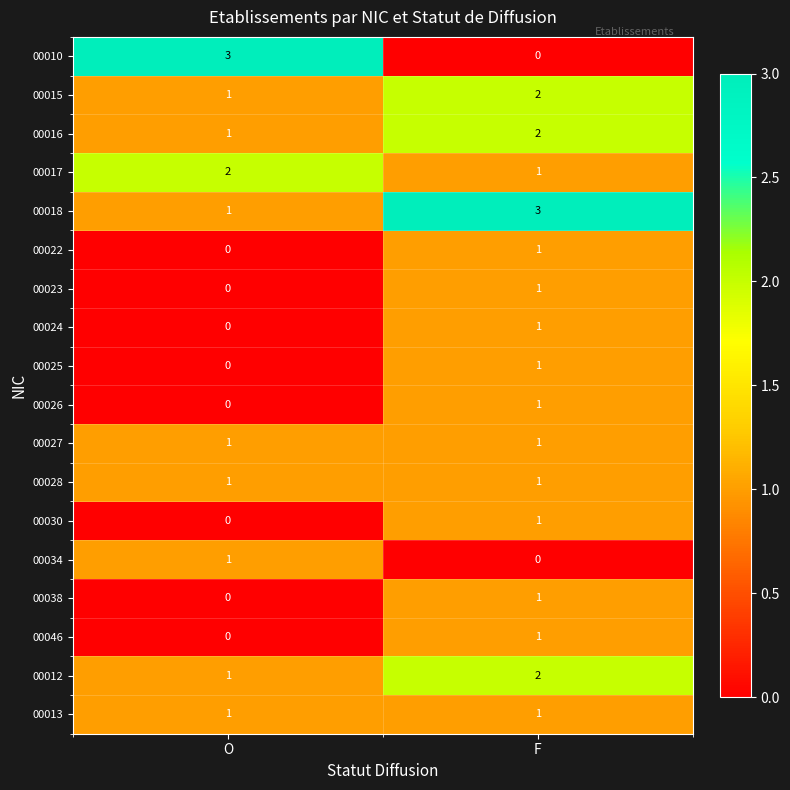

At how many categories does at least one series exceed 2?

2